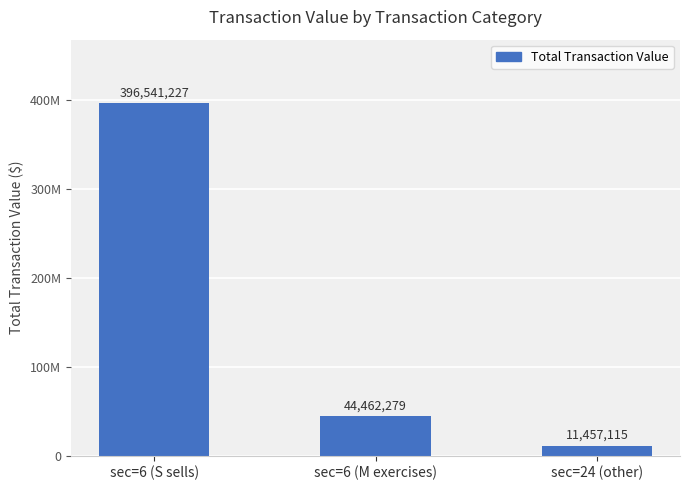

Where is the data nearest to the value 203999171?

sec=6 (M exercises)